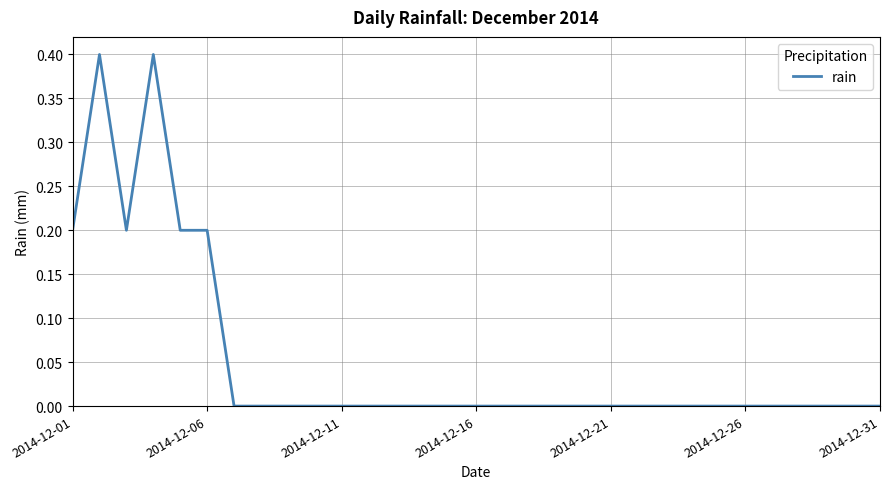

What is the maximum value shown in the chart?

0.4